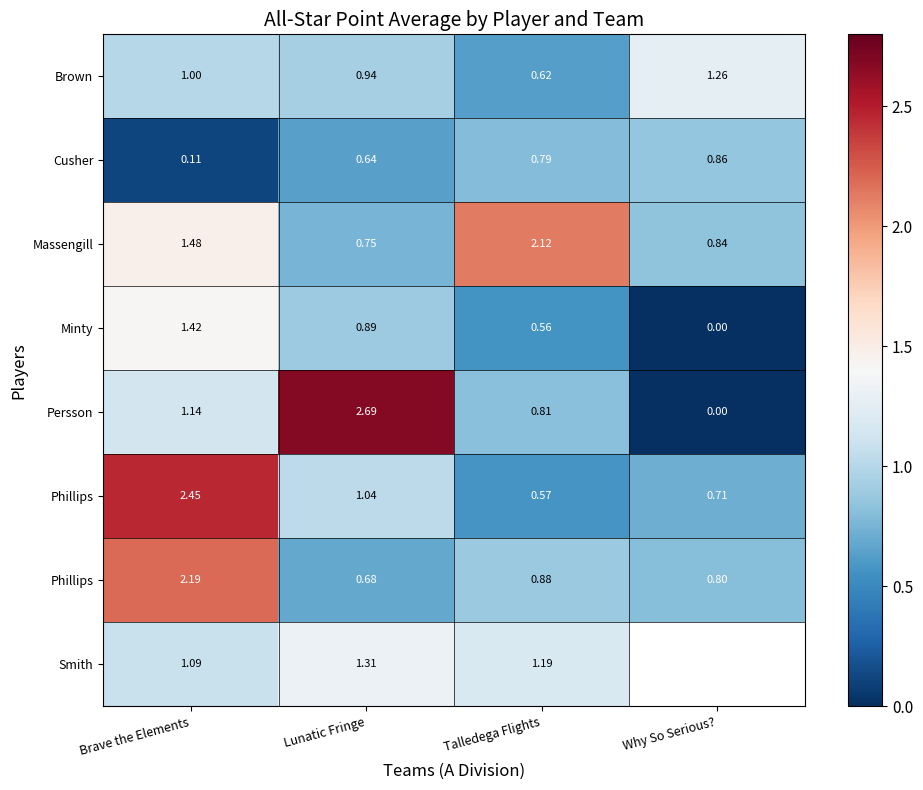

At which category does the chart reach its minimum across all series?

Why So Serious?